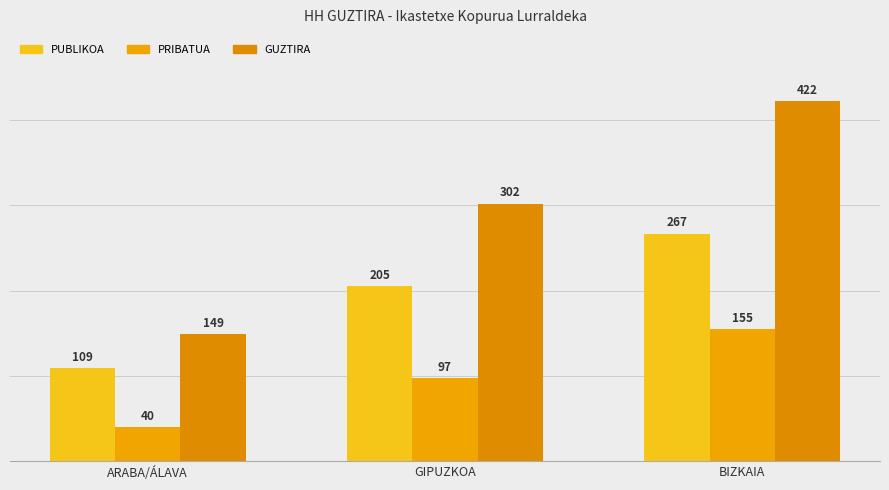

What position from the right is BIZKAIA?

1